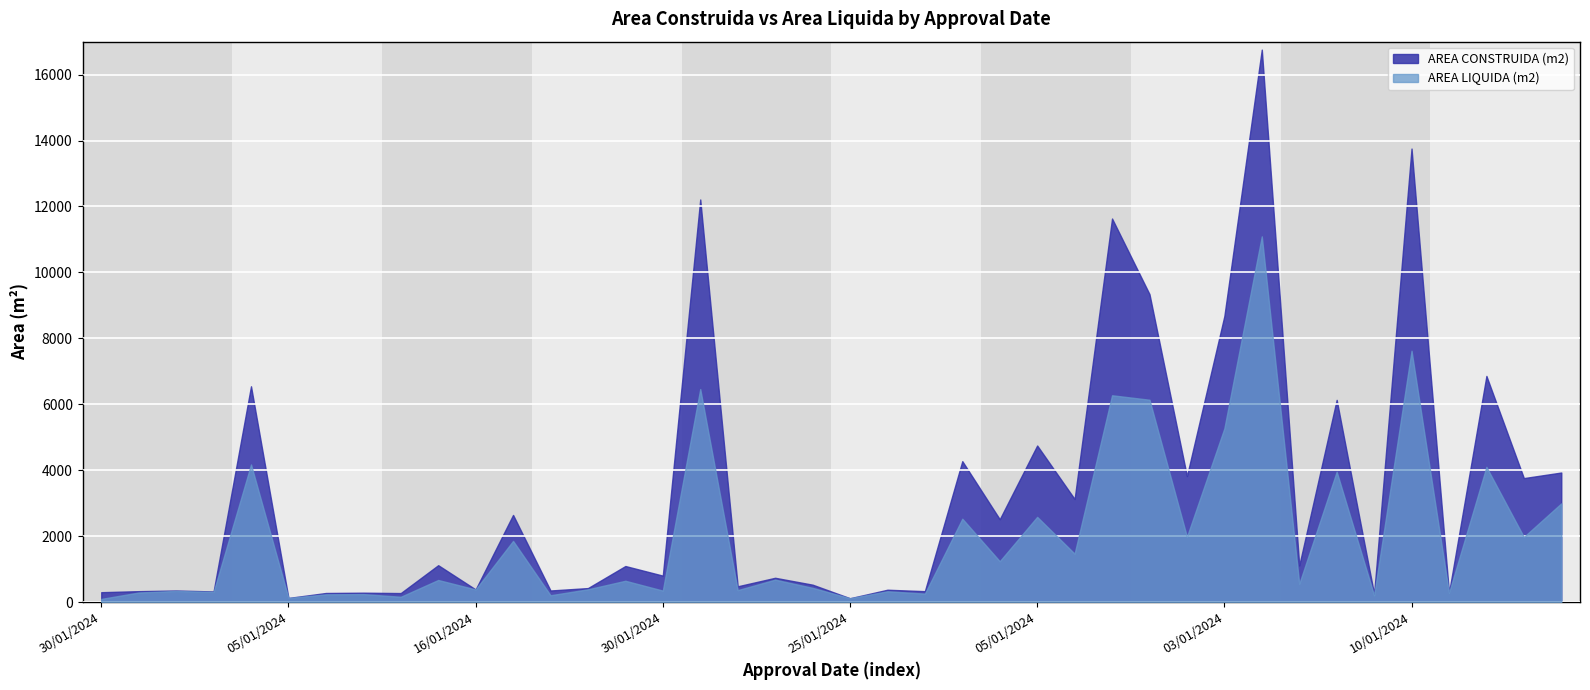

Does the chart display data point markers on the line(s)?

No